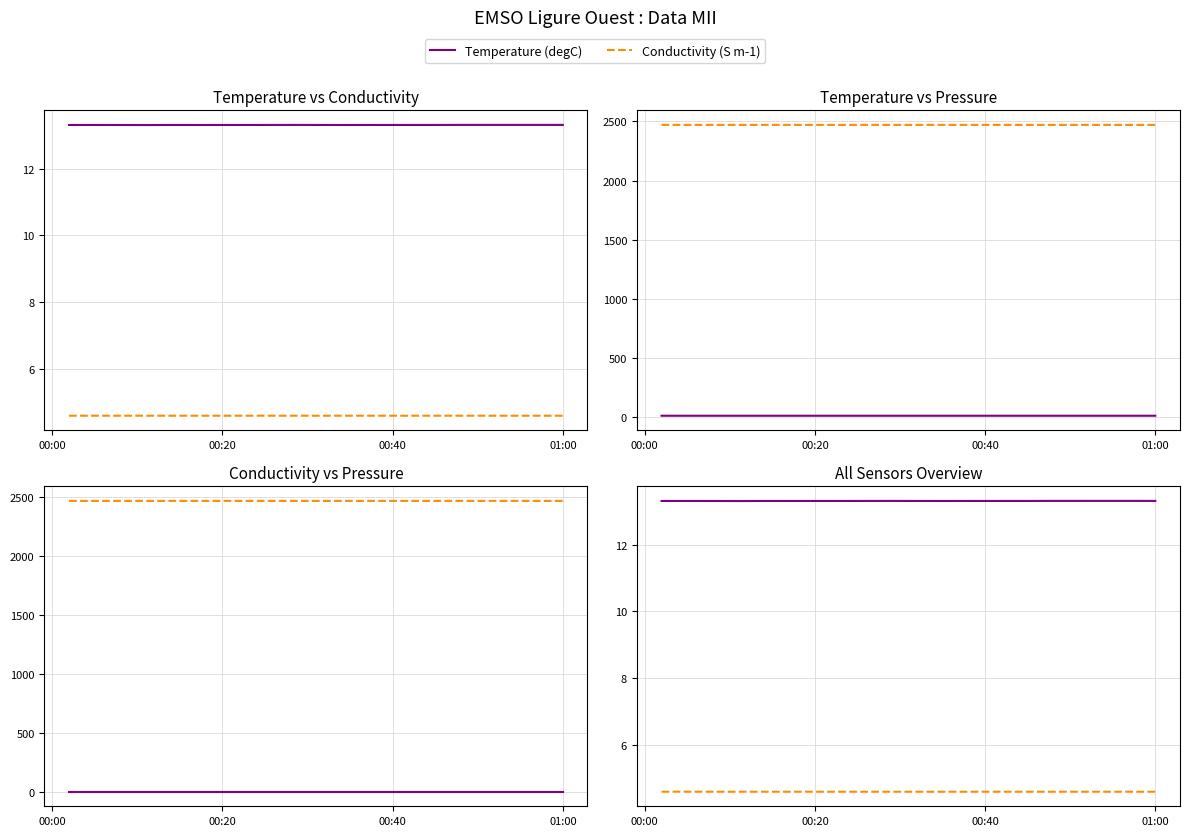

True or false: Temperature (degC) and Conductivity (S m-1) cross at least once.

False